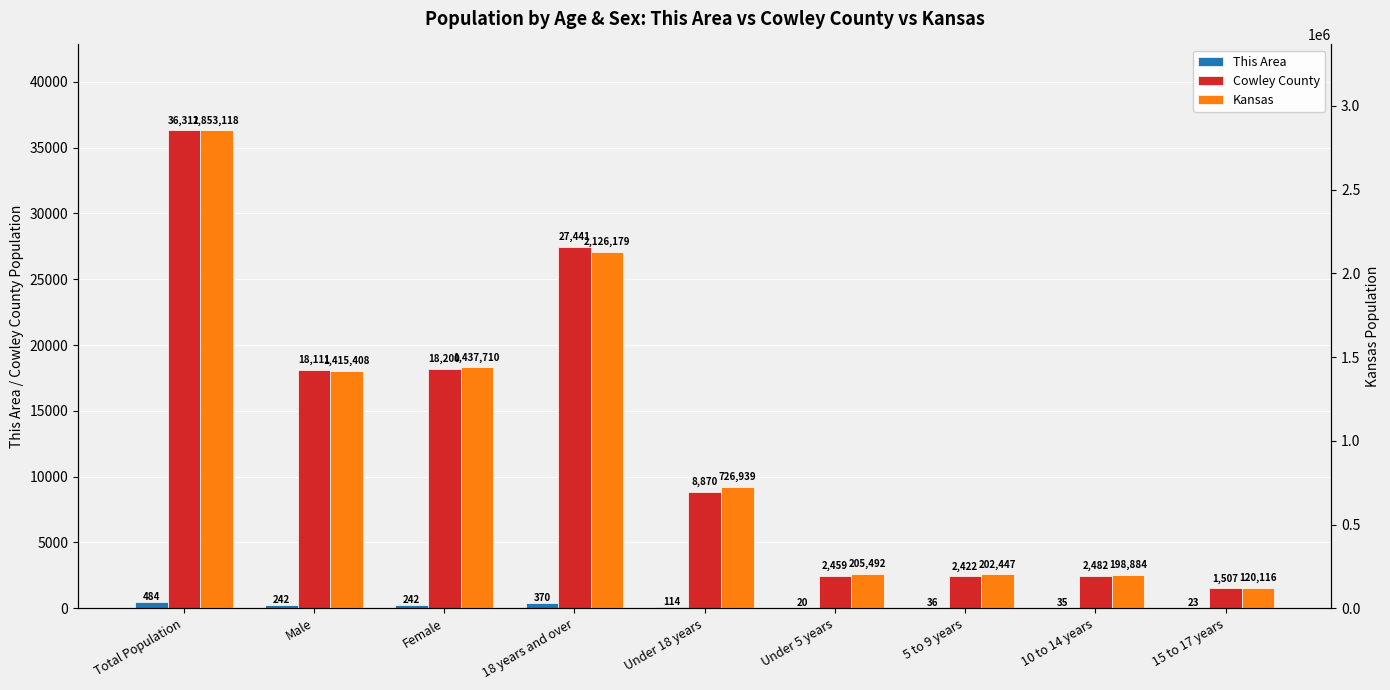

Is it true that Cowley County equals 8817 at Male?

False